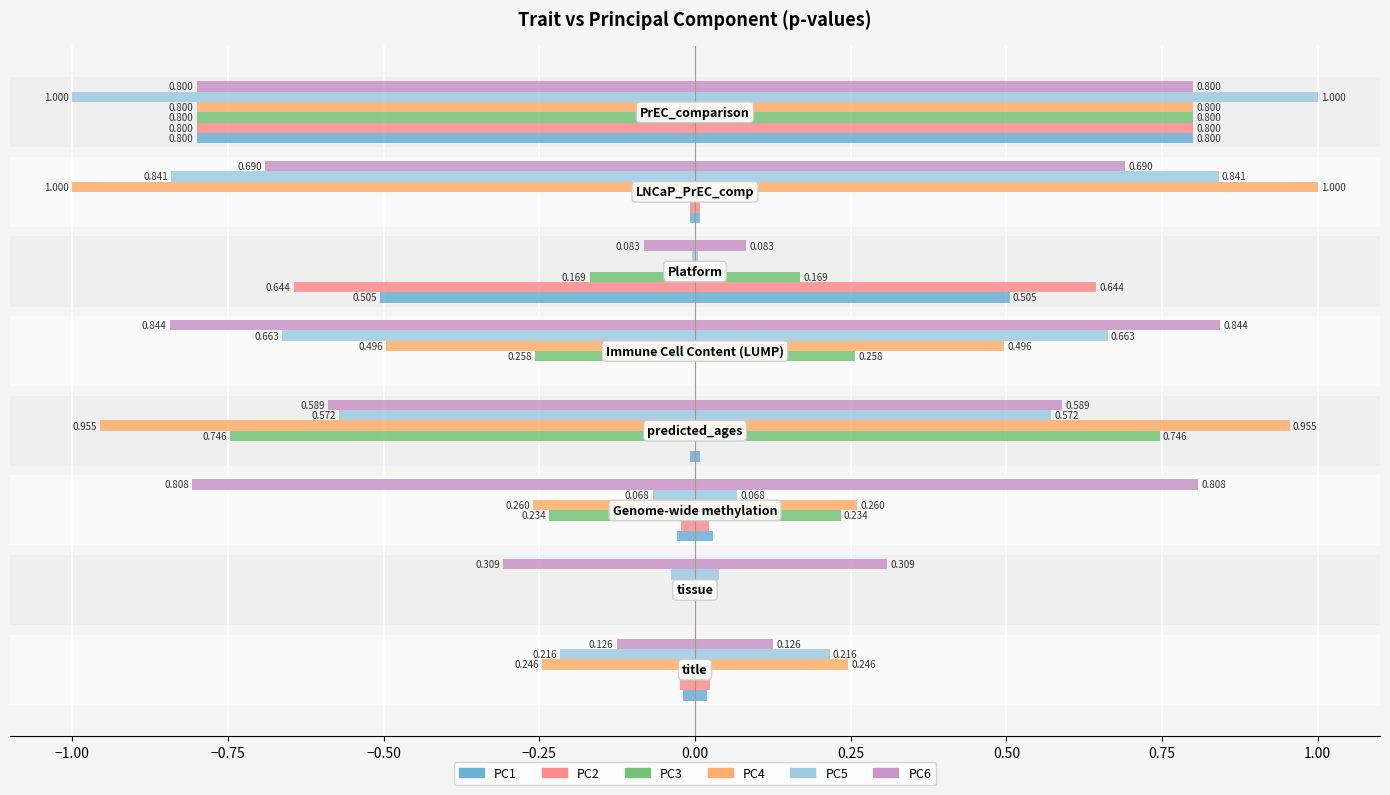

What position from the left is 0.25?

7